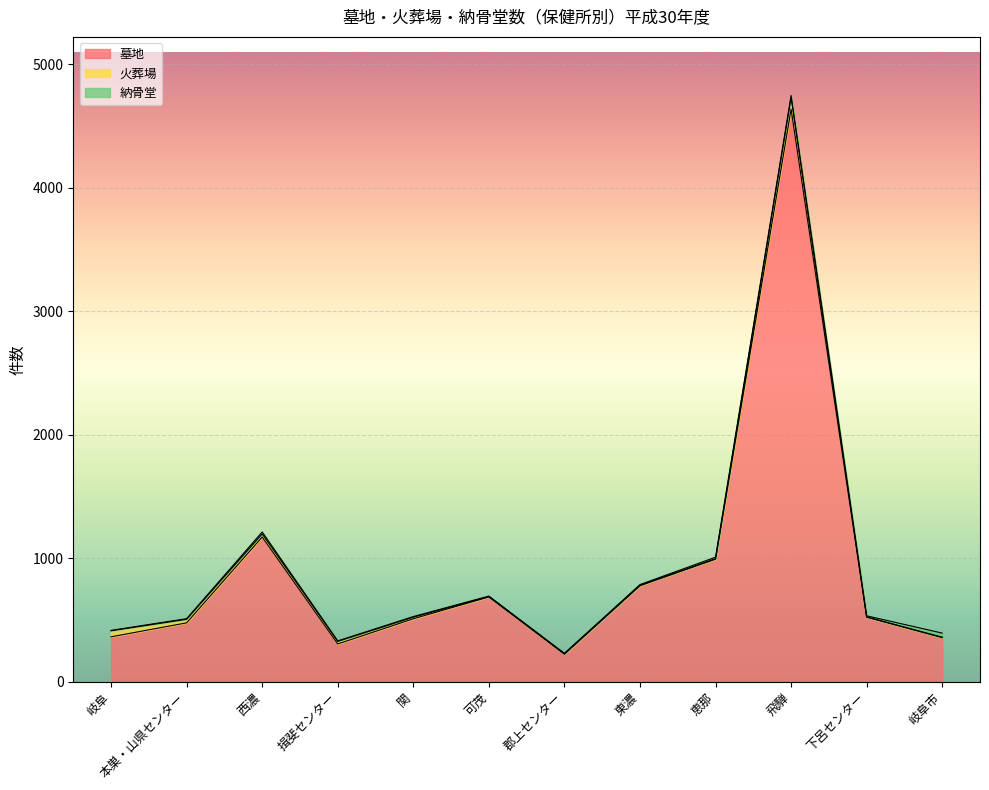

Where is 墓地 nearest to the value 2429?

西濃